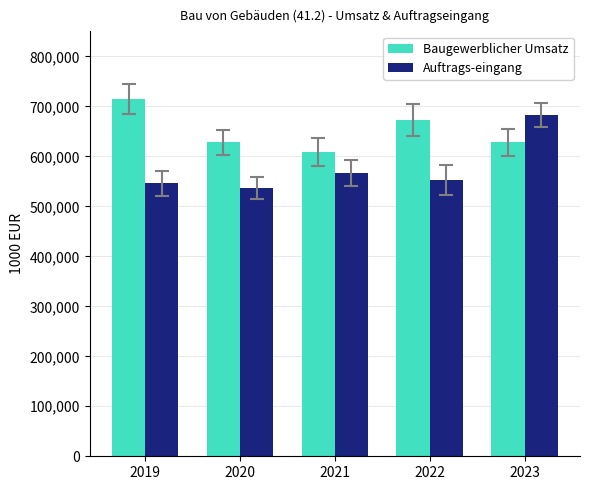

What is the value of the Auftrags-eingang bar at the 3rd from the left?

566616.1